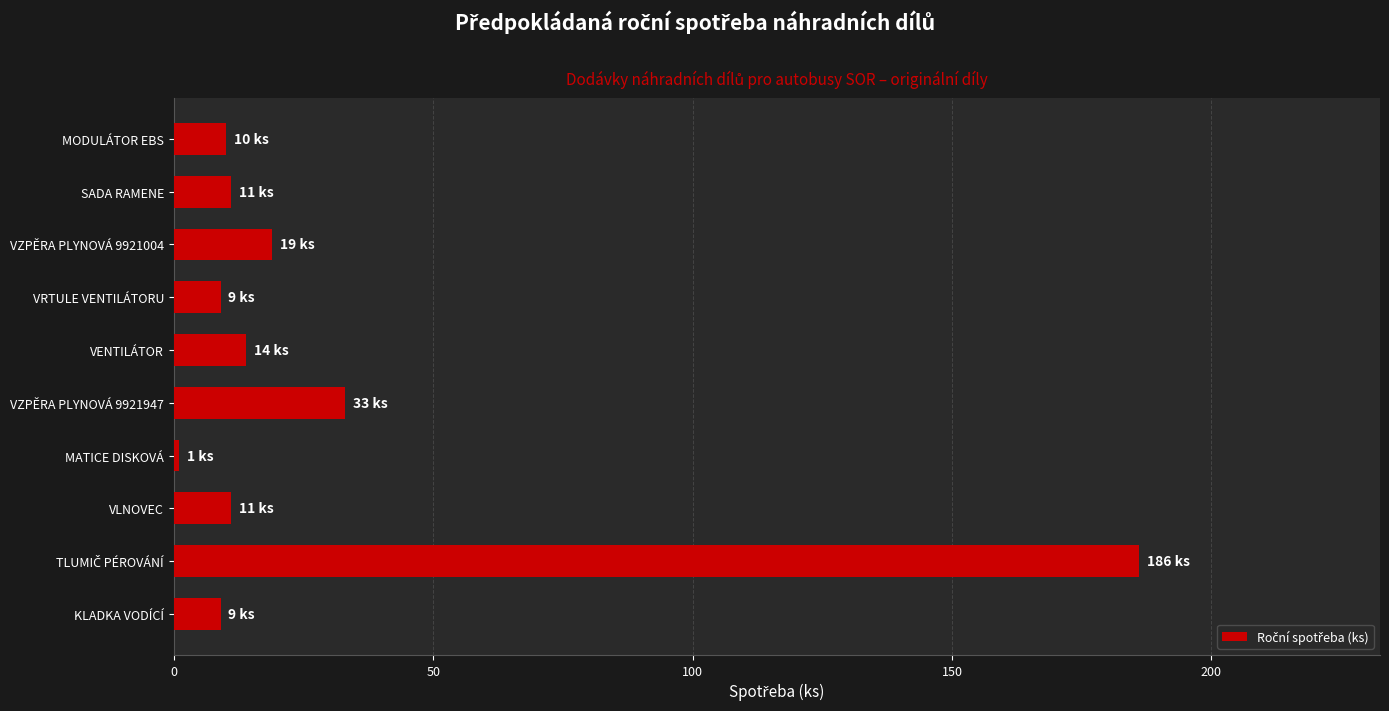

Approximately how many times larger is the value at VLNOVEC compared to VZPĚRA PLYNOVÁ 9921004?

0.6